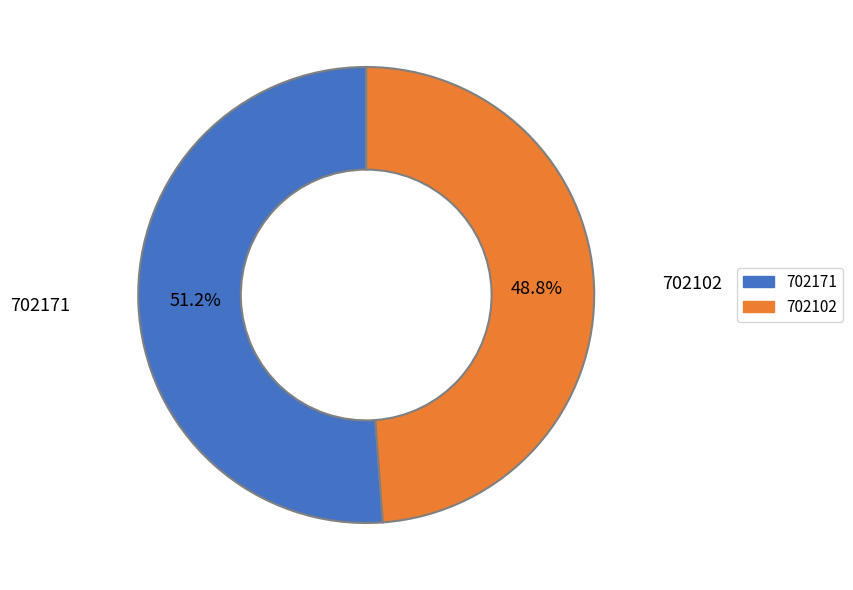

To the nearest percent, what percentage of the pie is 702171?

51%